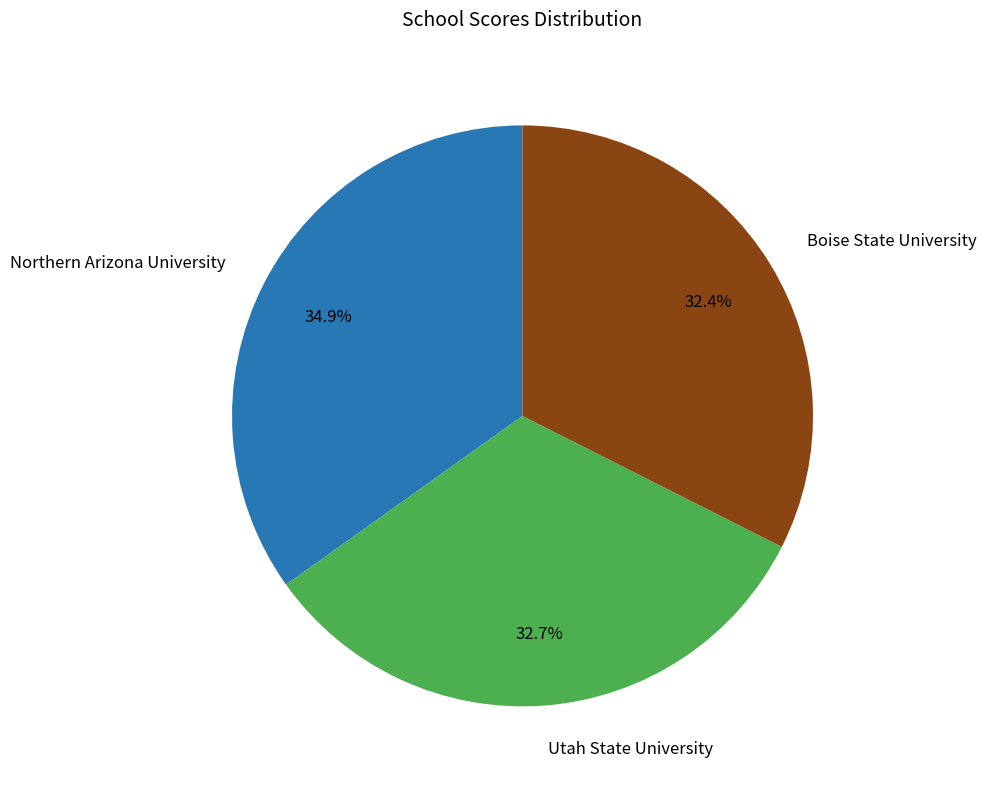

Which slice is the largest?

Northern Arizona University